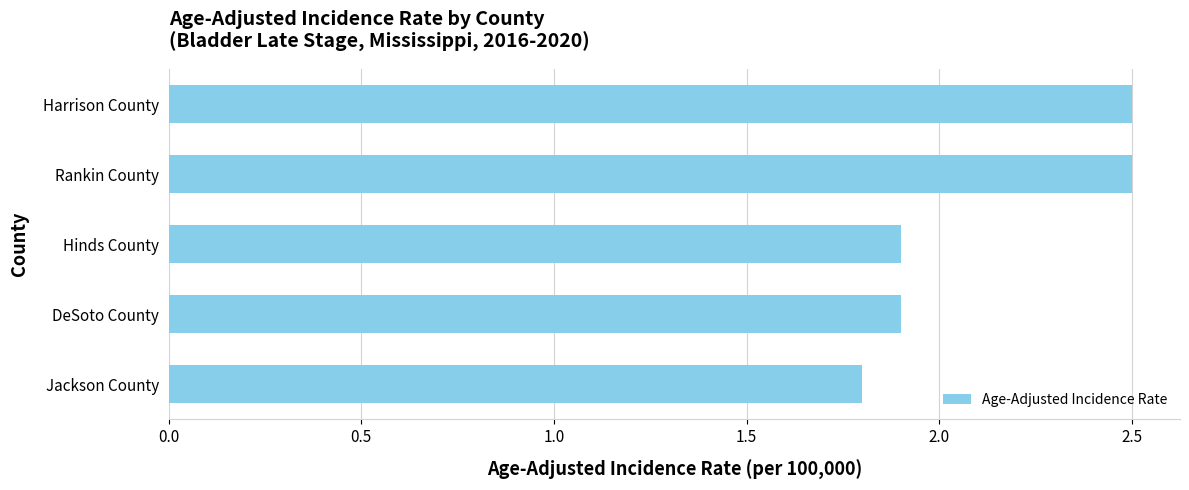

Reading bottom to top, list all the values displayed in this chart.

1.8	1.9	1.9	2.5	2.5